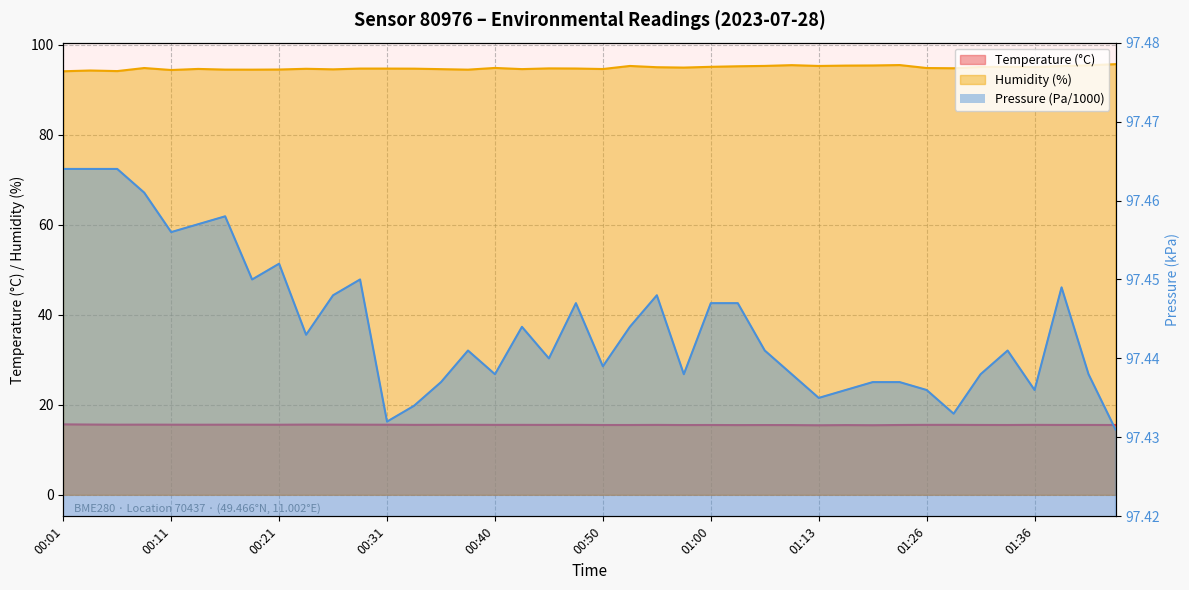

Which series has the largest total across all categories?

Pressure (Pa/1000)